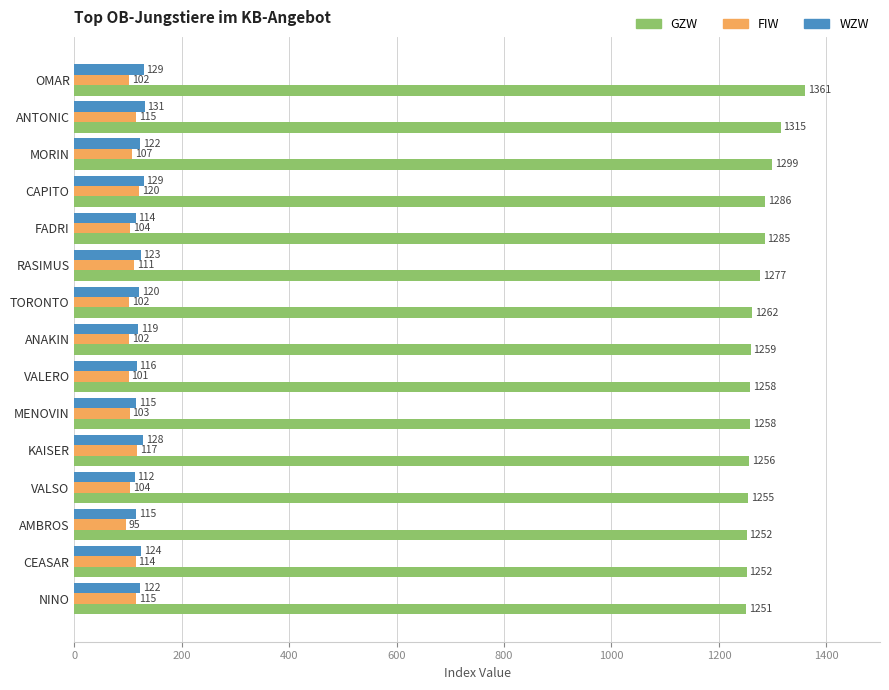

What is the maximum value for WZW?

131